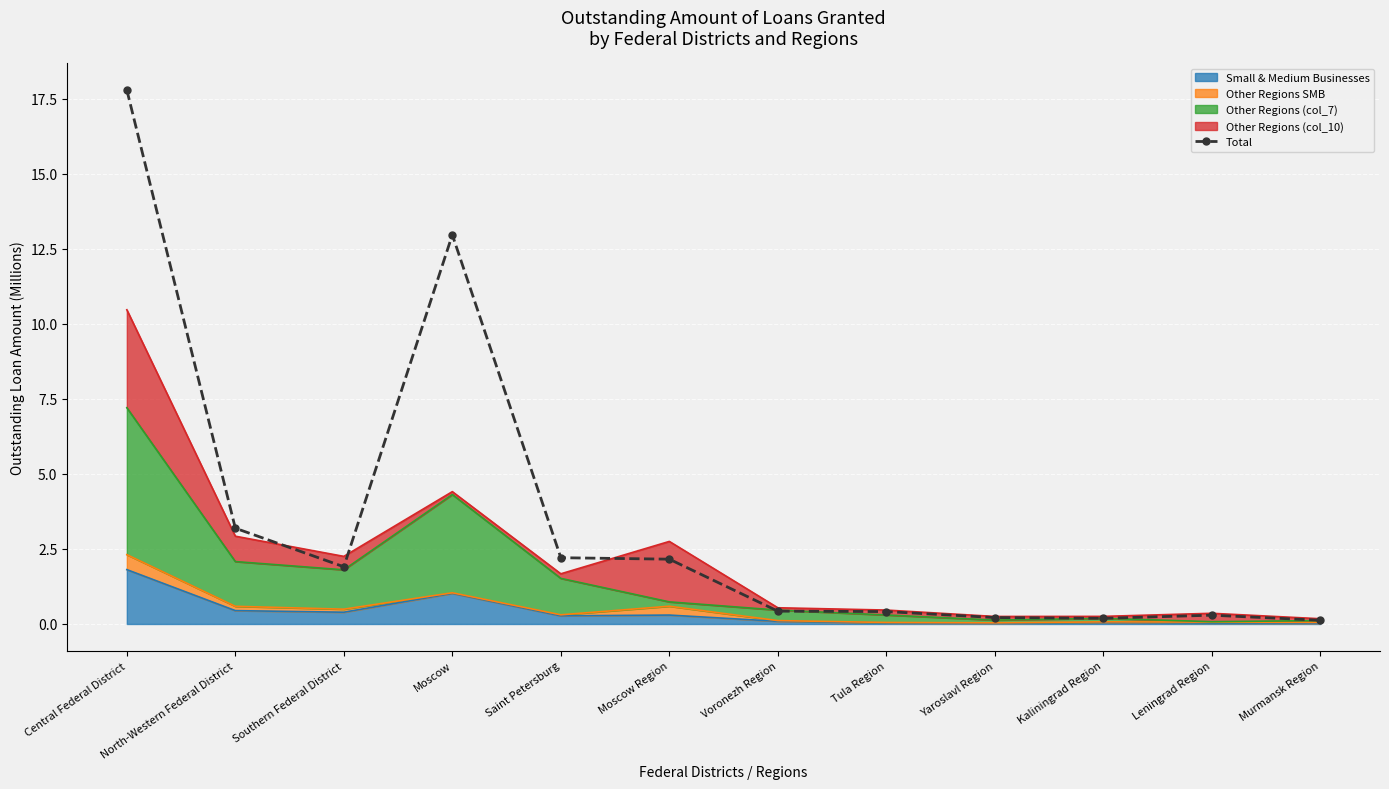

What is the smallest value displayed?

0.1